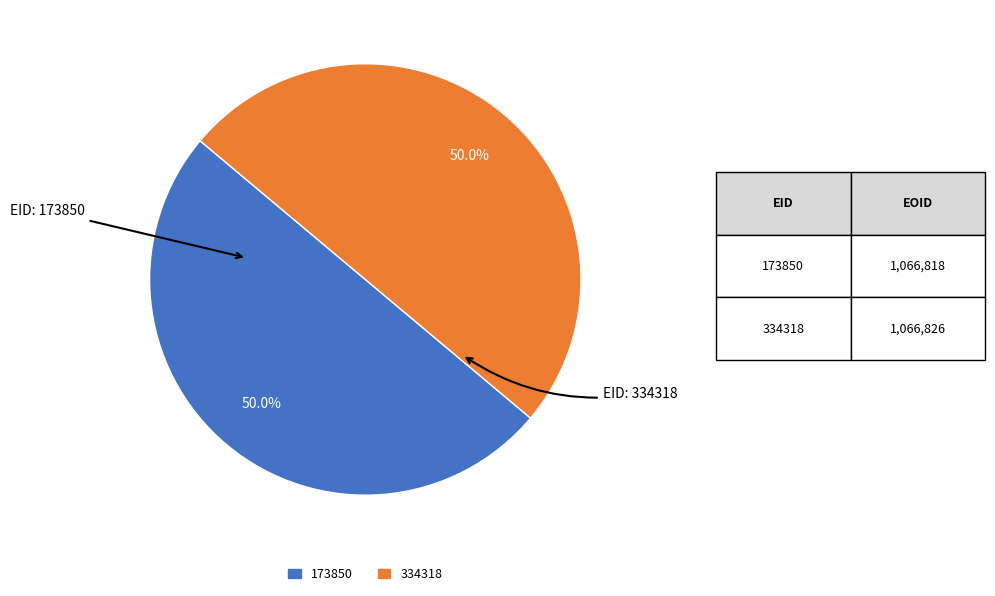

The 334318 slice represents 60% of the pie. True or false?

False